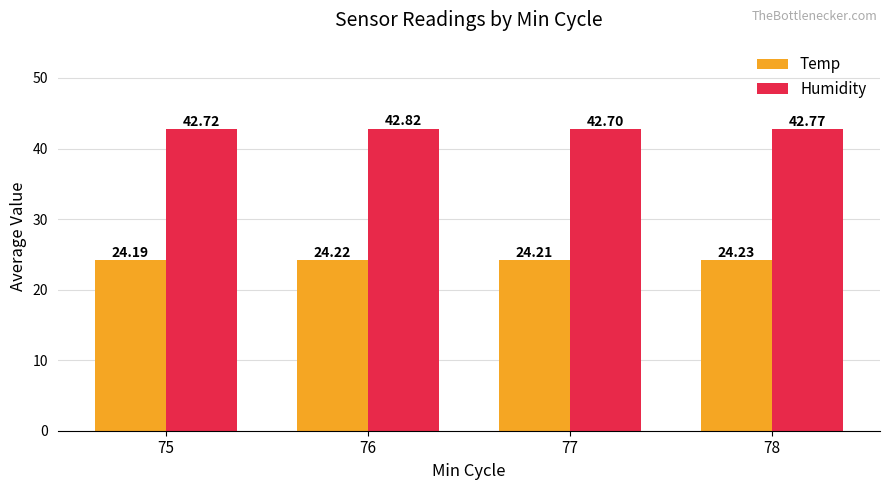

Count the Humidity values in the range 42 to 43.

4